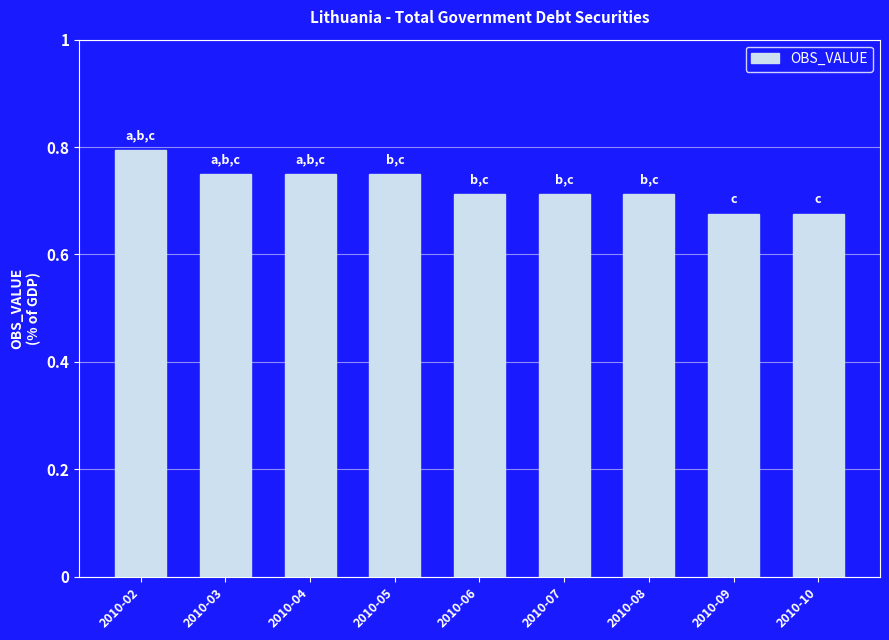

What is the sum of all values?

6.5